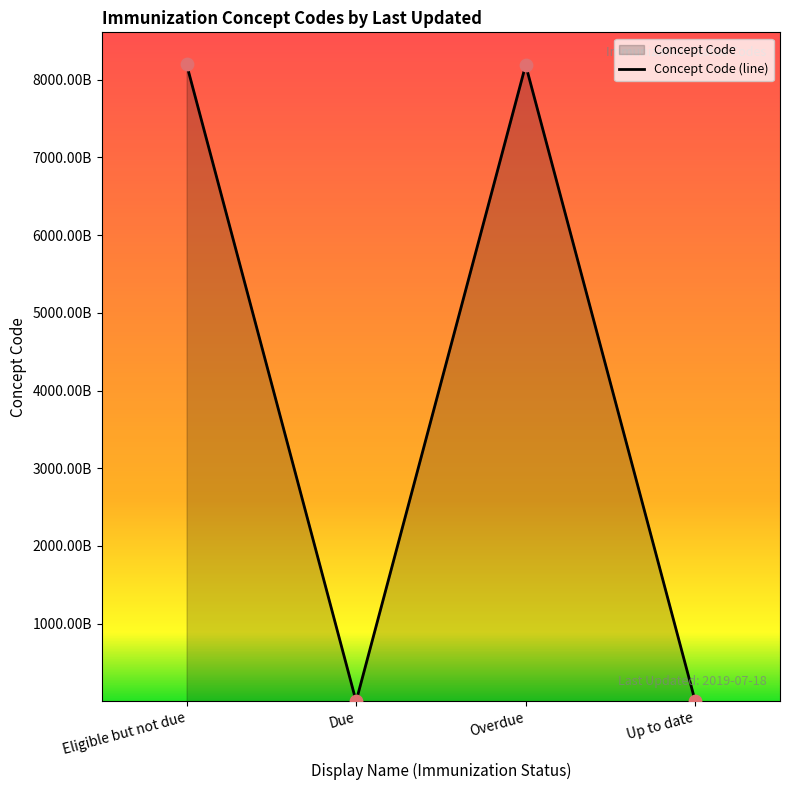

Between Overdue and Due, which is larger?

Overdue